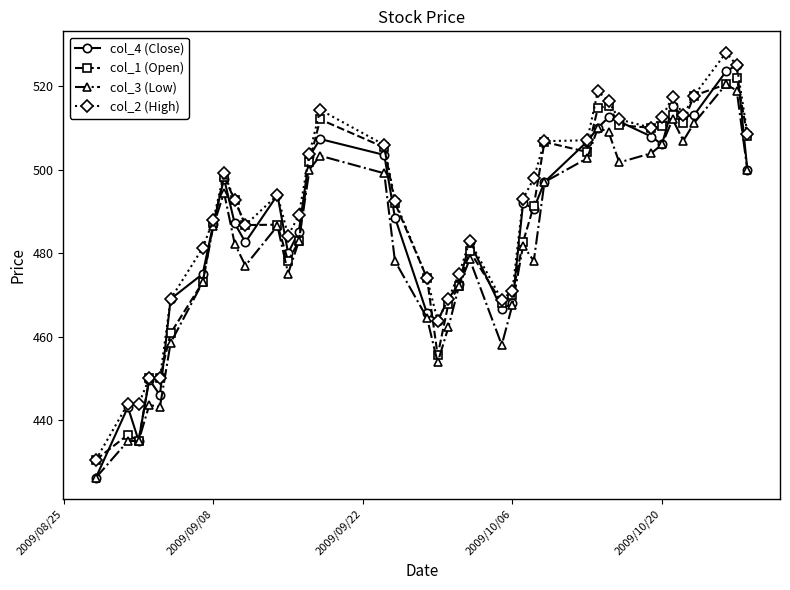

What is the value of the col_2 (High) point at the 33rd from the left?

510.0